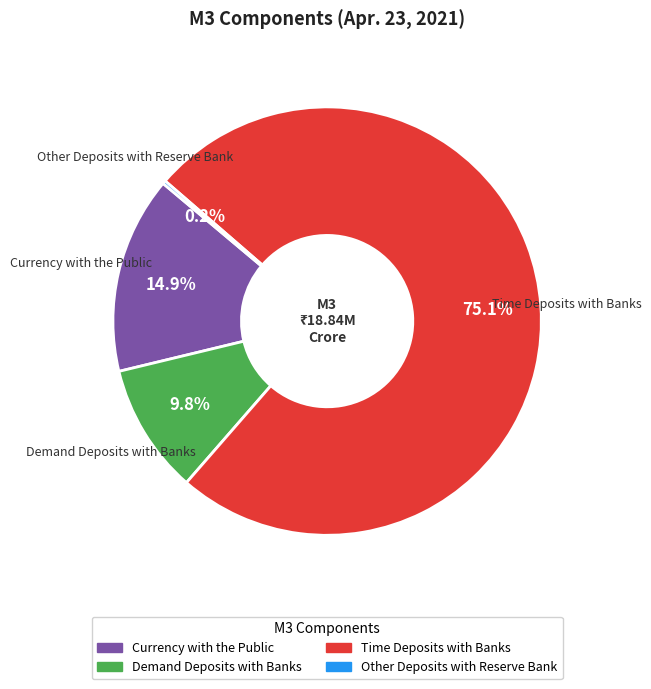

To the nearest percent, what is the combined percentage of Demand Deposits with Banks and Currency with the Public?

25%